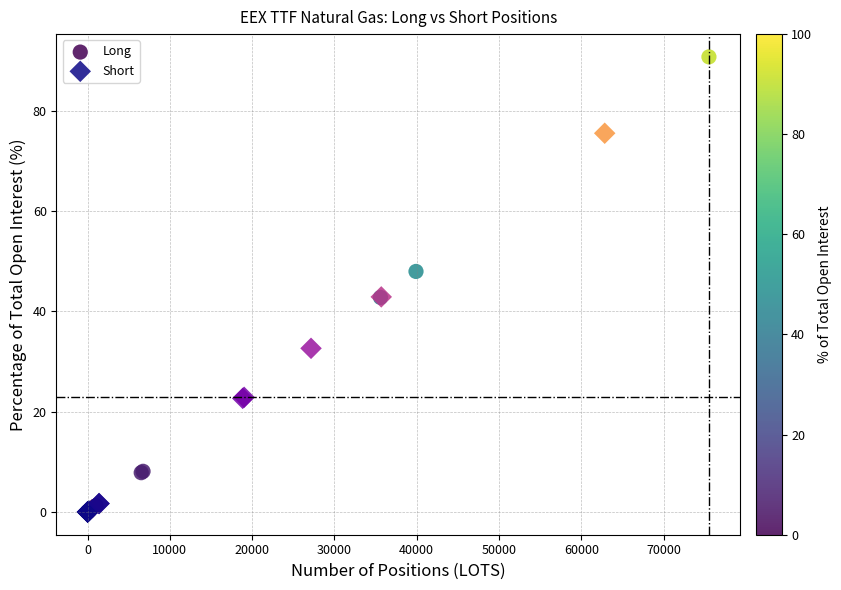

Which series reaches the maximum Y coordinate?

Long